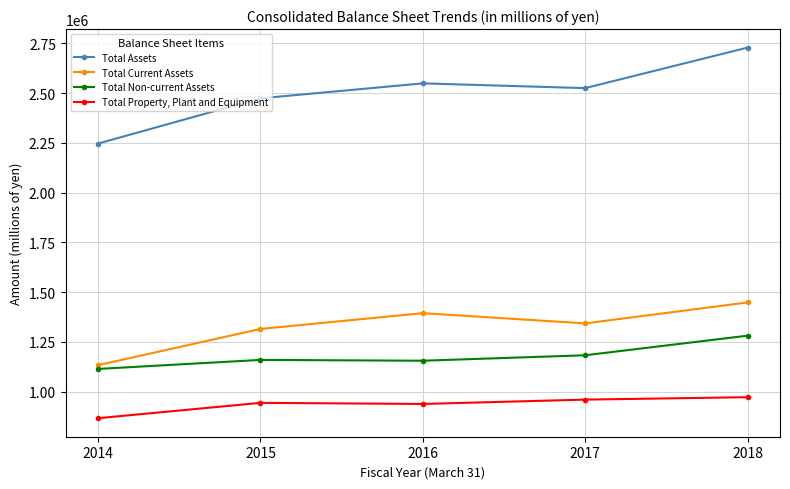

Is it true that Total Non-current Assets equals 2048674 at 2015?

False